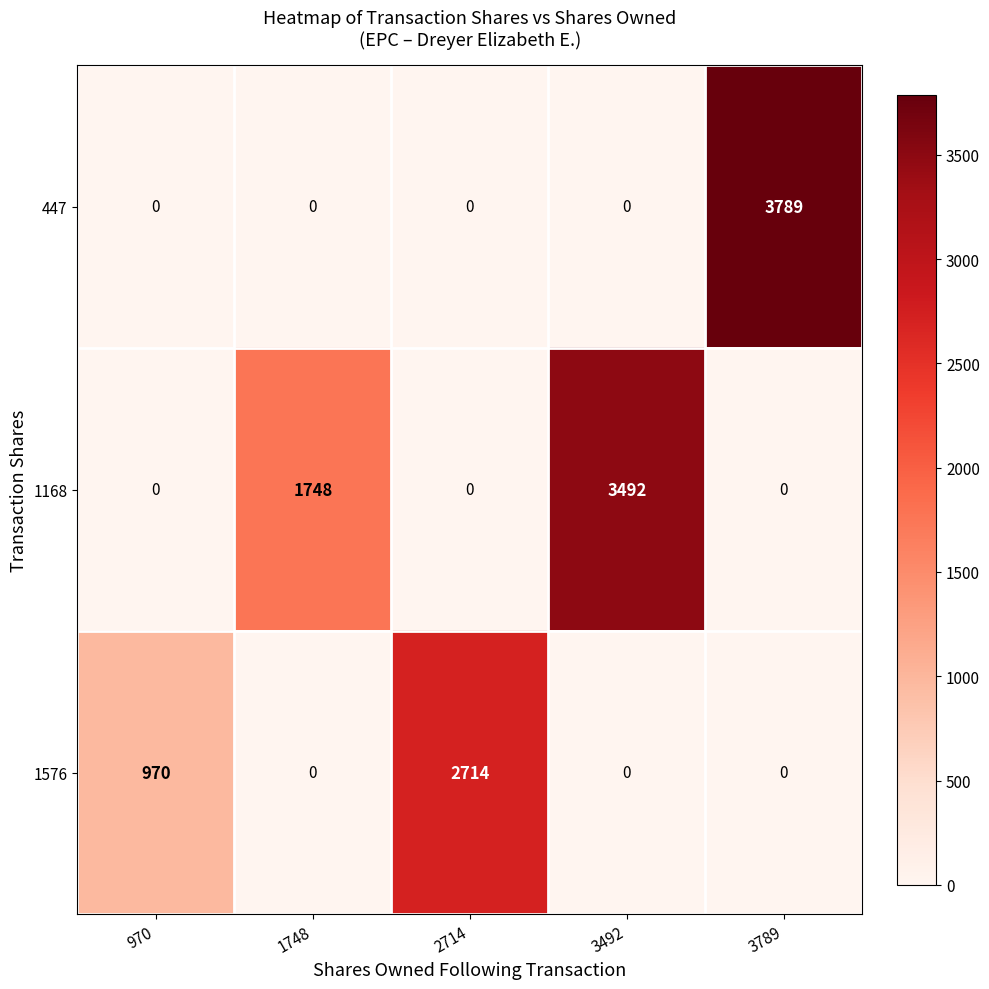

How many data points does each series have?

5